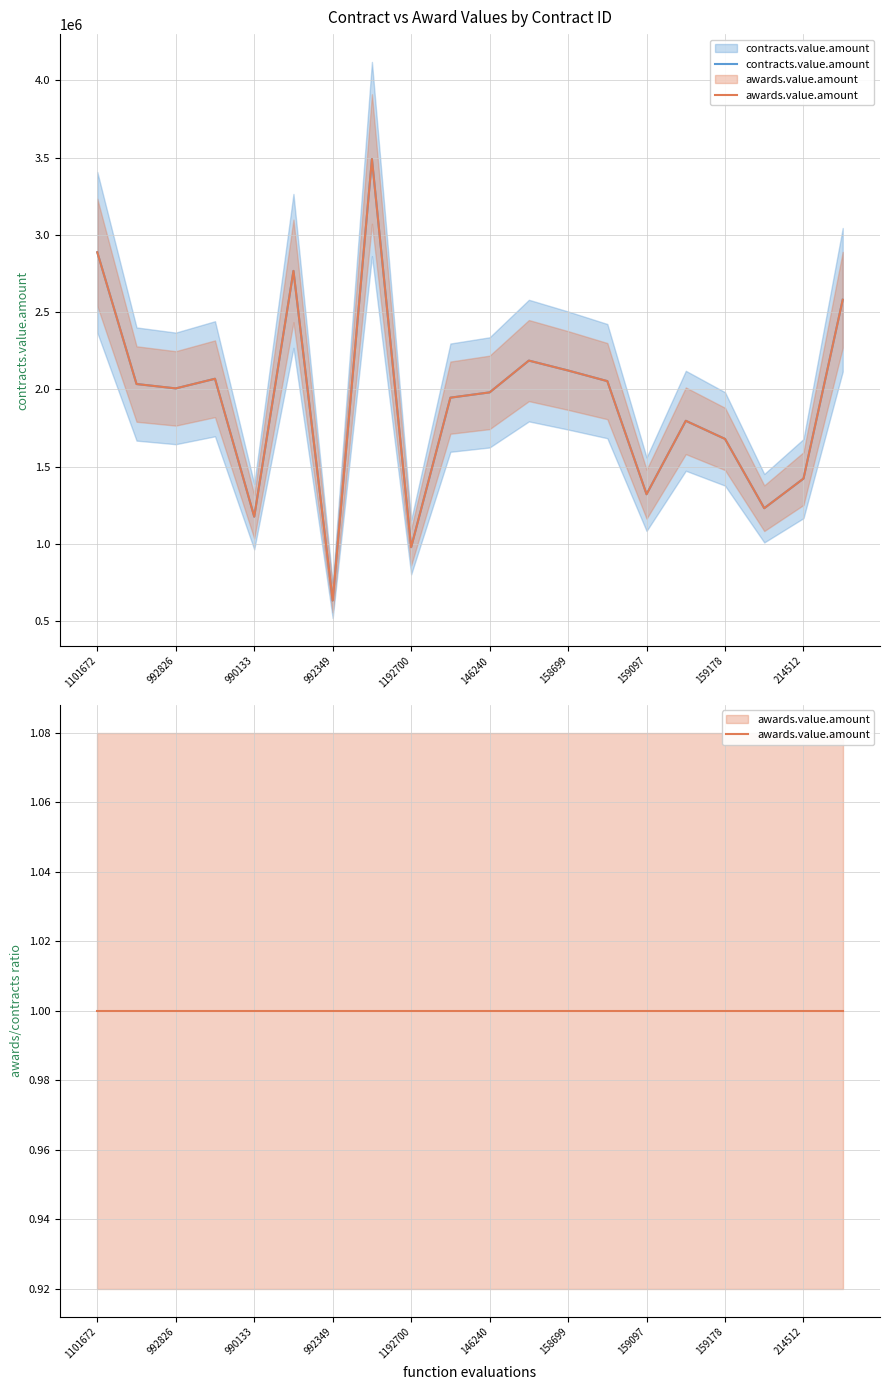

How many series are shown in this chart?

2